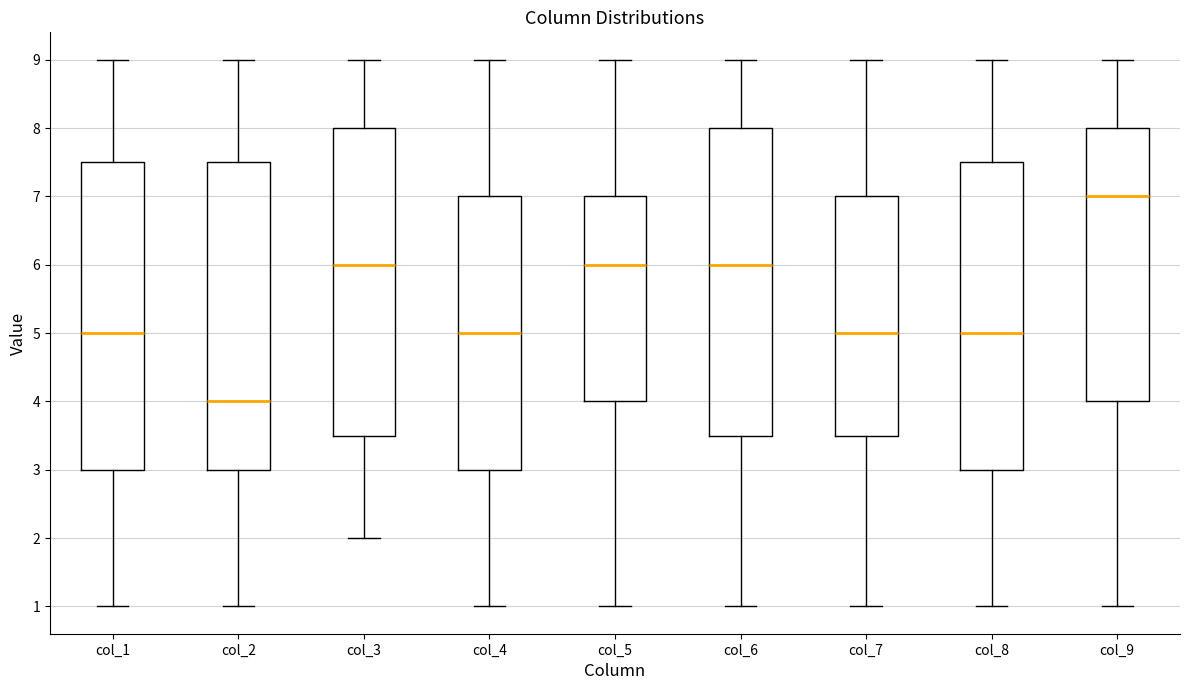

Where does the median line of the box for col_4 sit on the y-axis? The values are not printed on the chart, so give them approximately, as read against the axis.

5.0